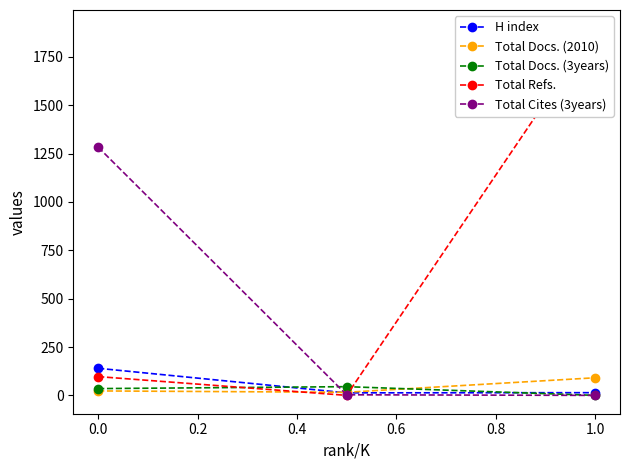

True or false: Total Cites (3years) has a value of 1283 at 0.0.

True